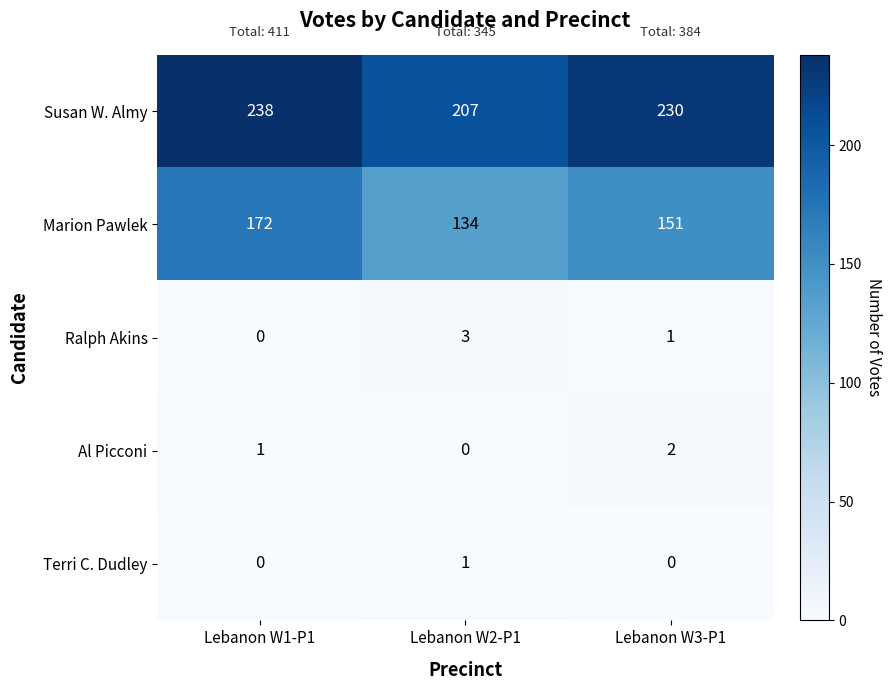

Is the value of Susan W. Almy at Lebanon W2-P1 greater than the value of Al Picconi at Lebanon W2-P1?

Yes